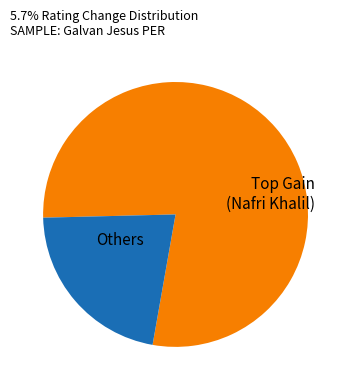

Does any single category account for the majority?

Yes